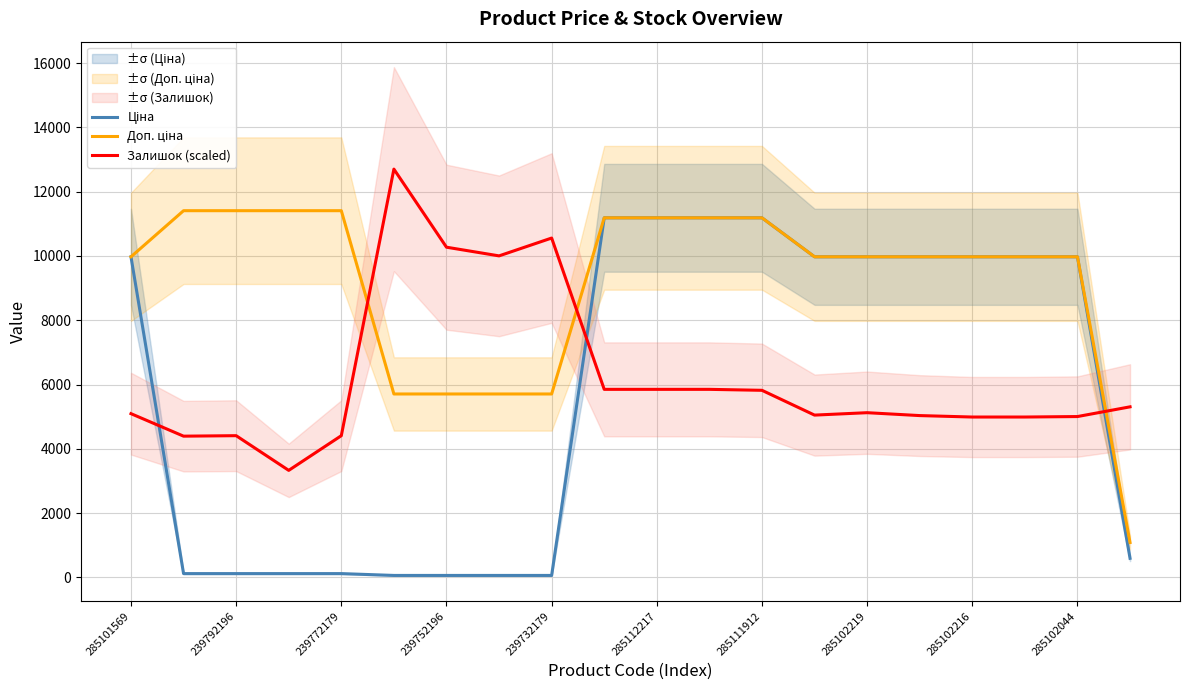

The Залишок (scaled) series shows 5819.1 at 285111912. True or false?

True